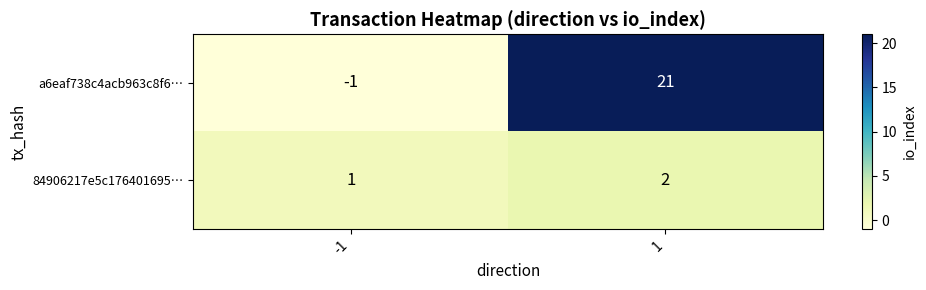

What is the minimum value shown in the chart?

-1